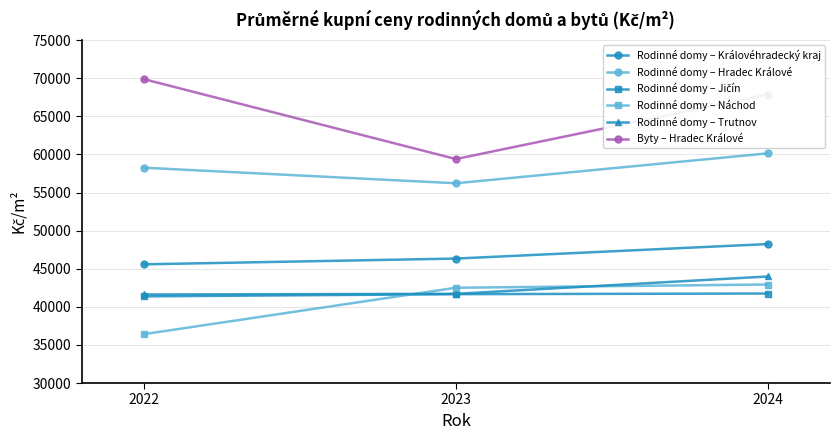

Rank the categories by Rodinné domy – Královéhradecký kraj value from lowest to highest.

2022, 2023, 2024